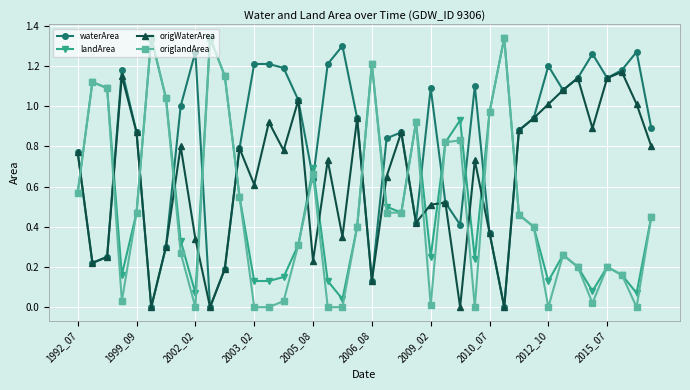

What is the sum of all waterArea values?

32.3